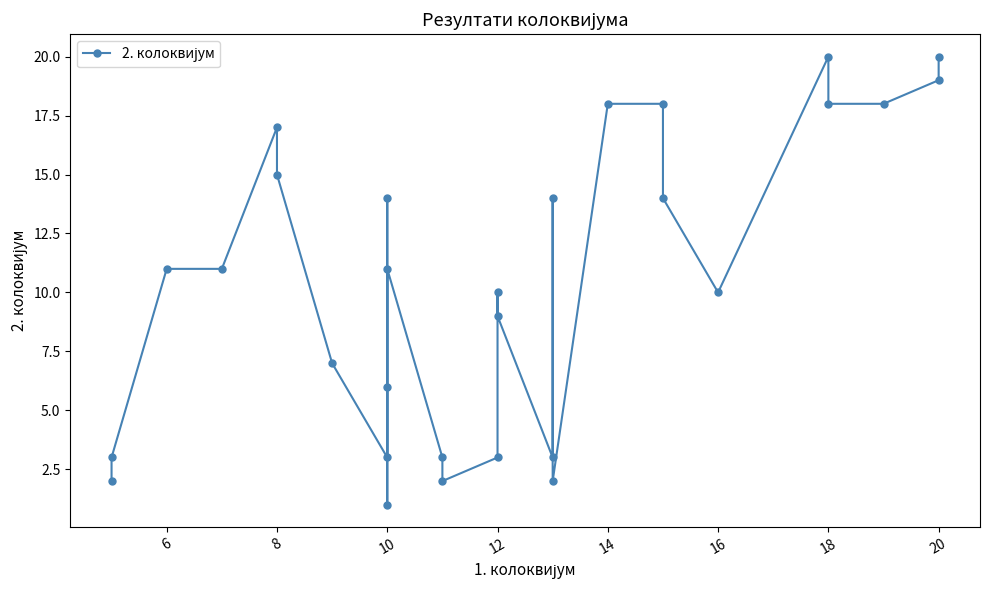

How many data points are less than 11?

14